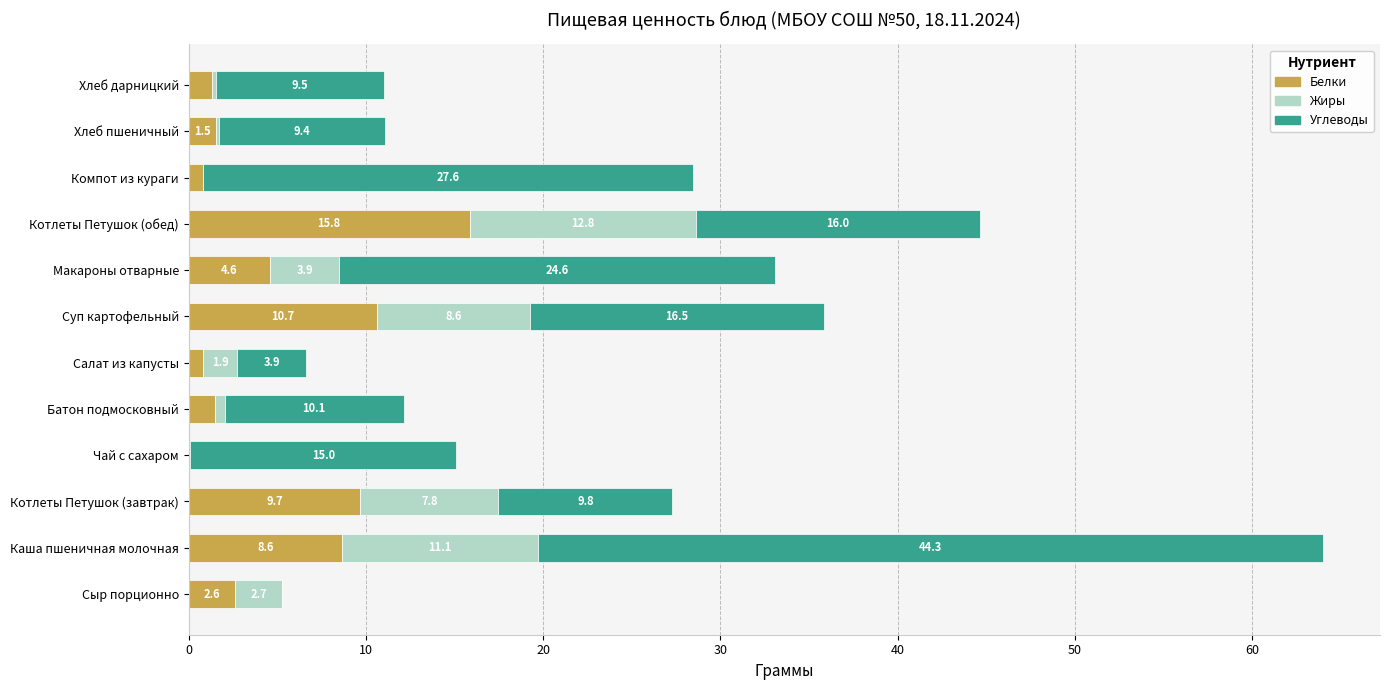

What are all the series names shown in the legend?

Белки, Жиры, Углеводы